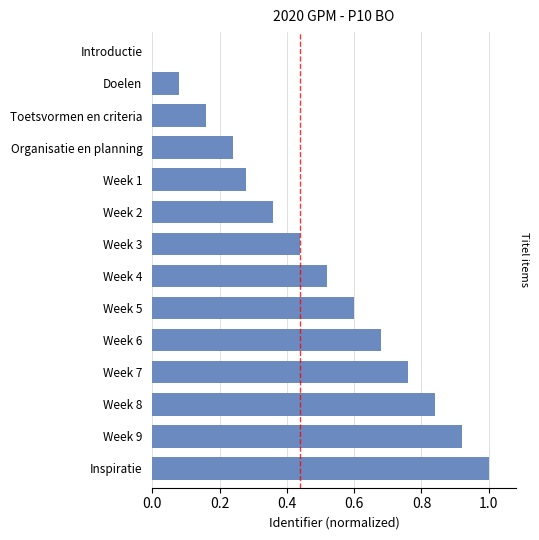

Are the bars horizontal?

Yes